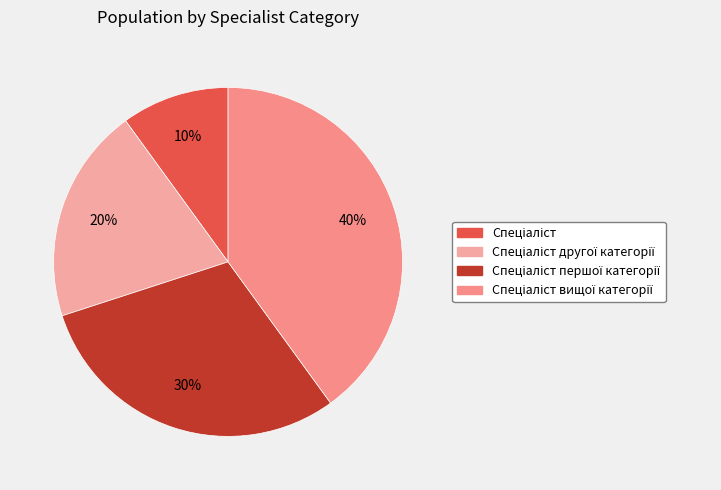

Rank the categories by value from highest to lowest.

Спеціаліст вищої категорії, Спеціаліст першої категорії, Спеціаліст другої категорії, Спеціаліст